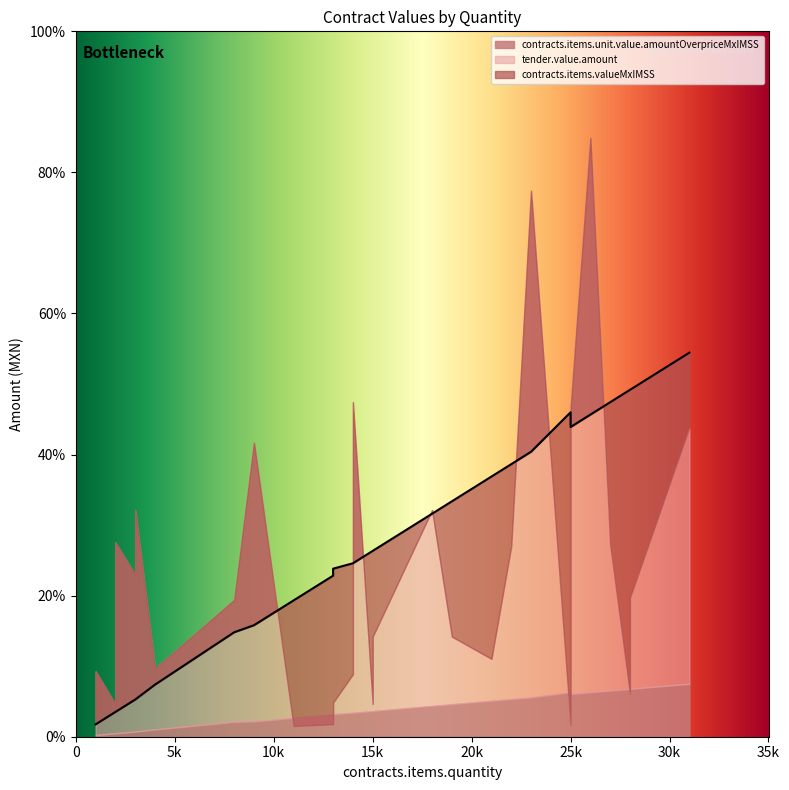

Which category has the lowest value across all series?

1